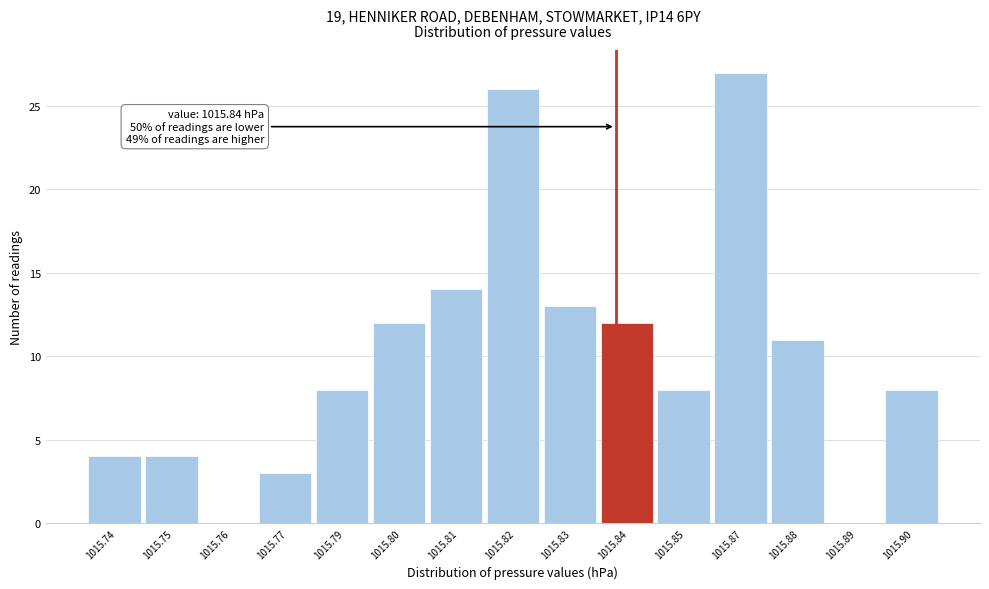

Reading right to left, what are all the values shown in this chart?

1015.90=8	1015.89=0	1015.88=11	1015.87=27	1015.85=8	1015.84=12	1015.83=13	1015.82=26	1015.81=14	1015.80=12	1015.79=8	1015.77=3	1015.76=0	1015.75=4	1015.74=4